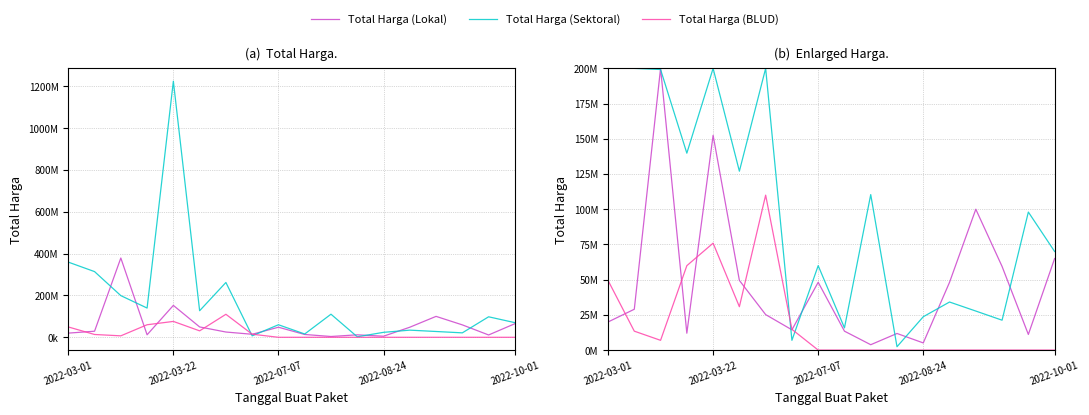

At how many categories does at least one series exceed 27620268?

14